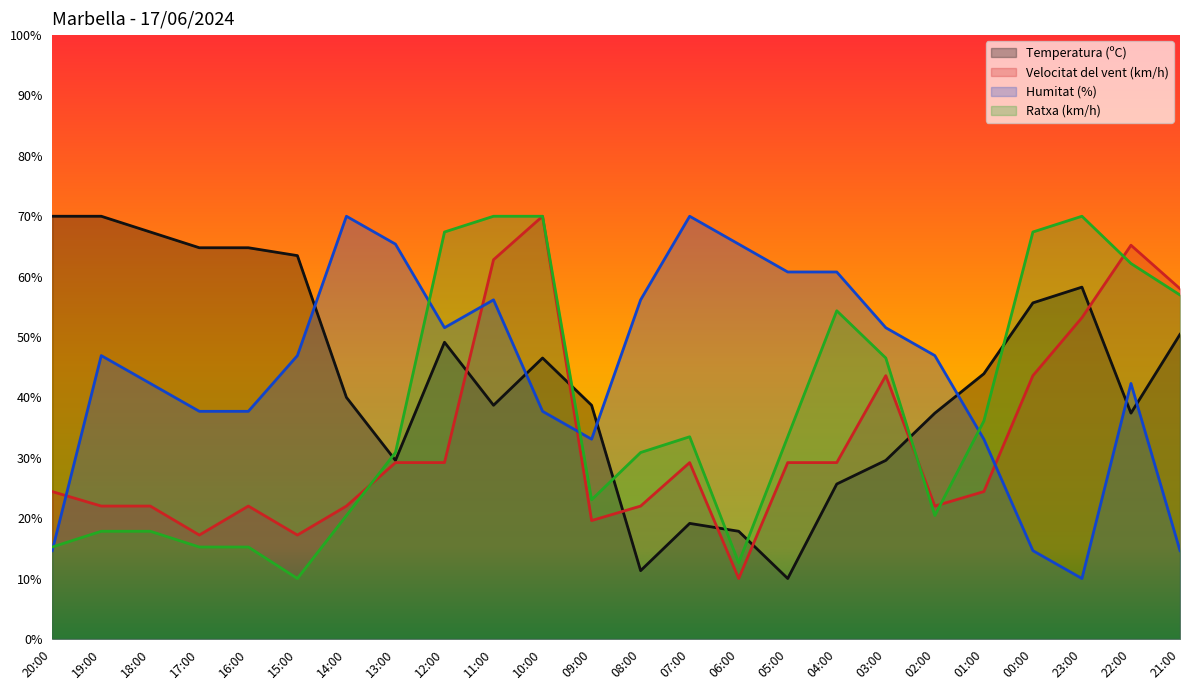

True or false: Temperatura (ºC) and Ratxa (km/h) intersect in this chart.

True